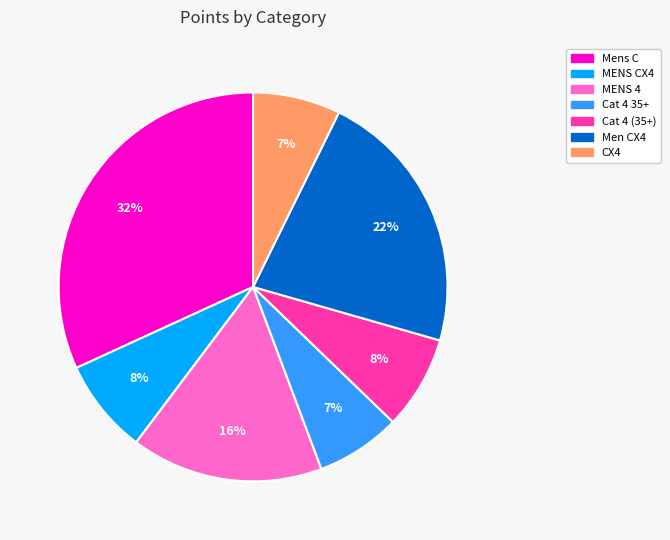

Is there a majority slice in this chart?

No